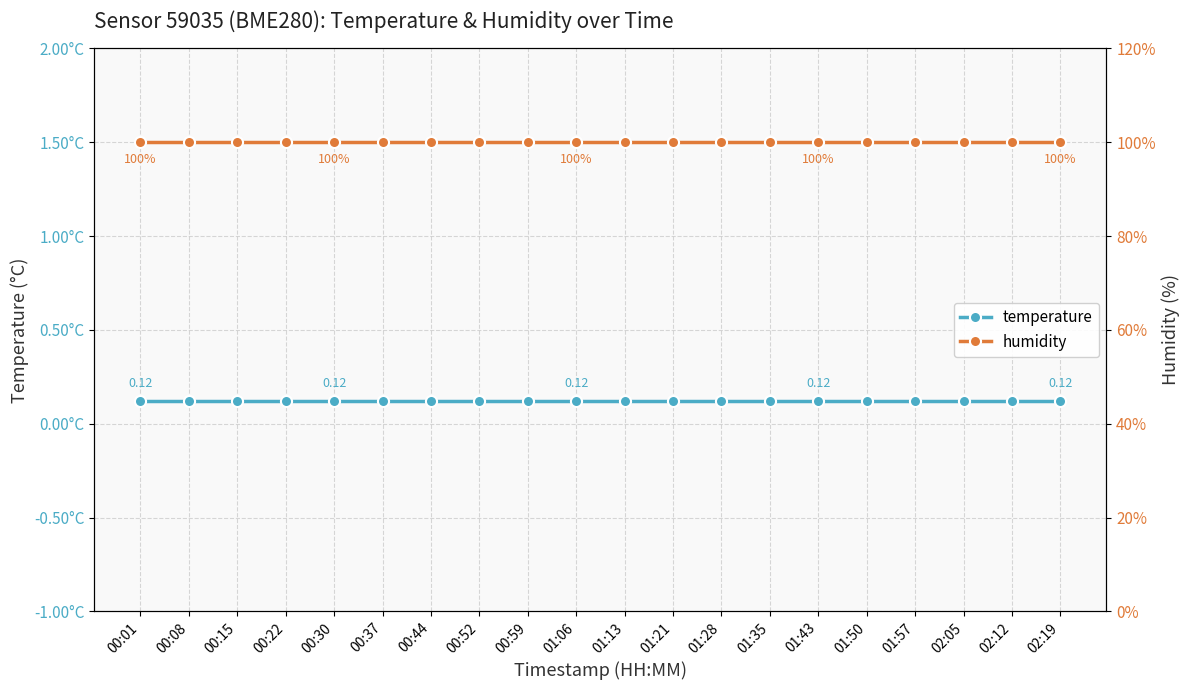

The temperature series shows 0.1 at 01:21. True or false?

False